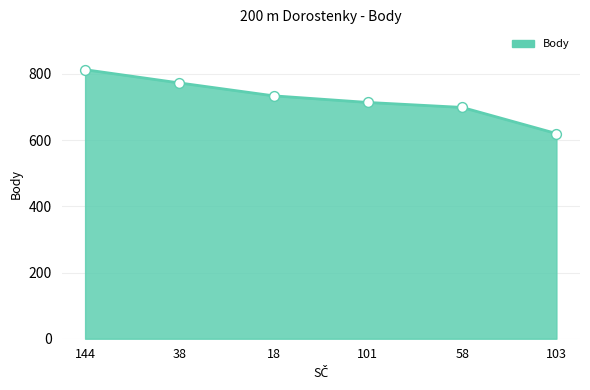

What is the ratio of the value at 101 to the value at 18?

1.0